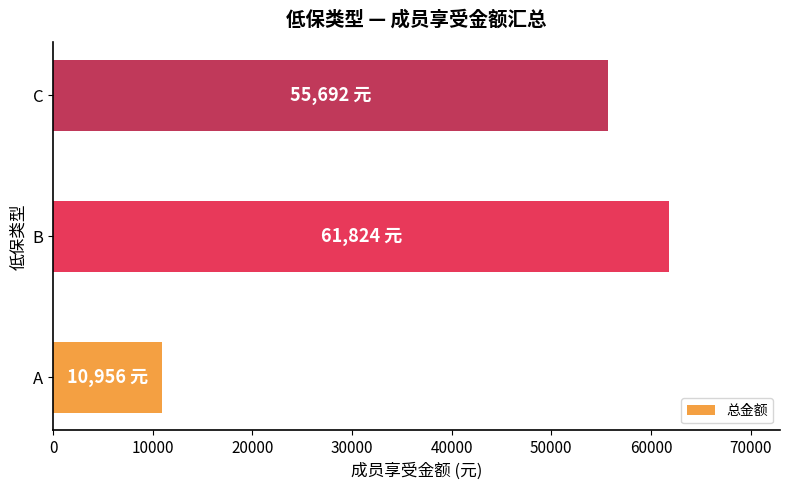

Reading bottom to top, extract all data points from this chart.

10956	61824	55692